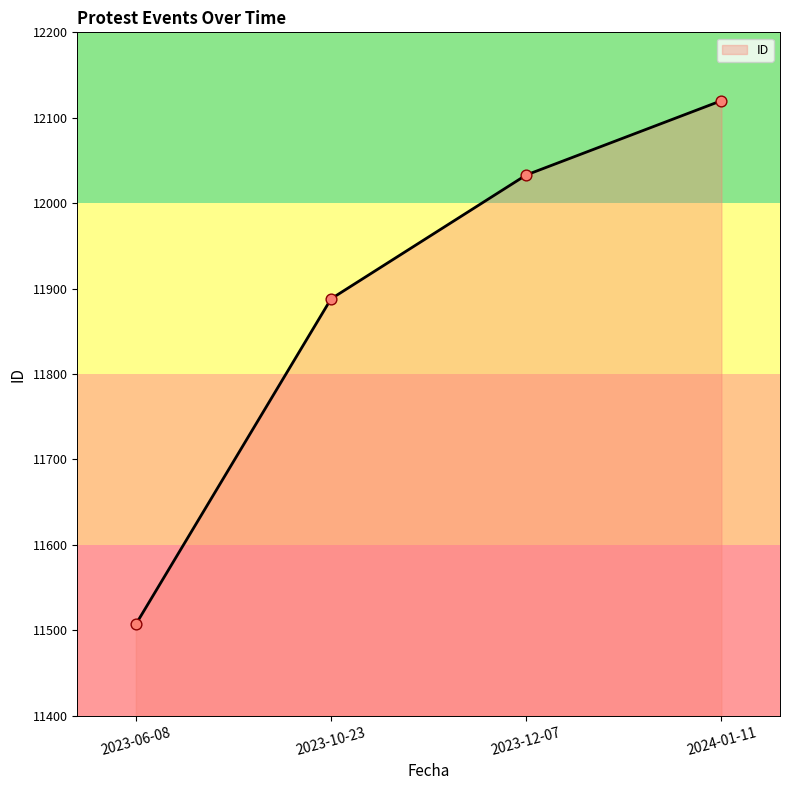

Which has a higher value, 2023-10-23 or 2023-12-07?

2023-12-07